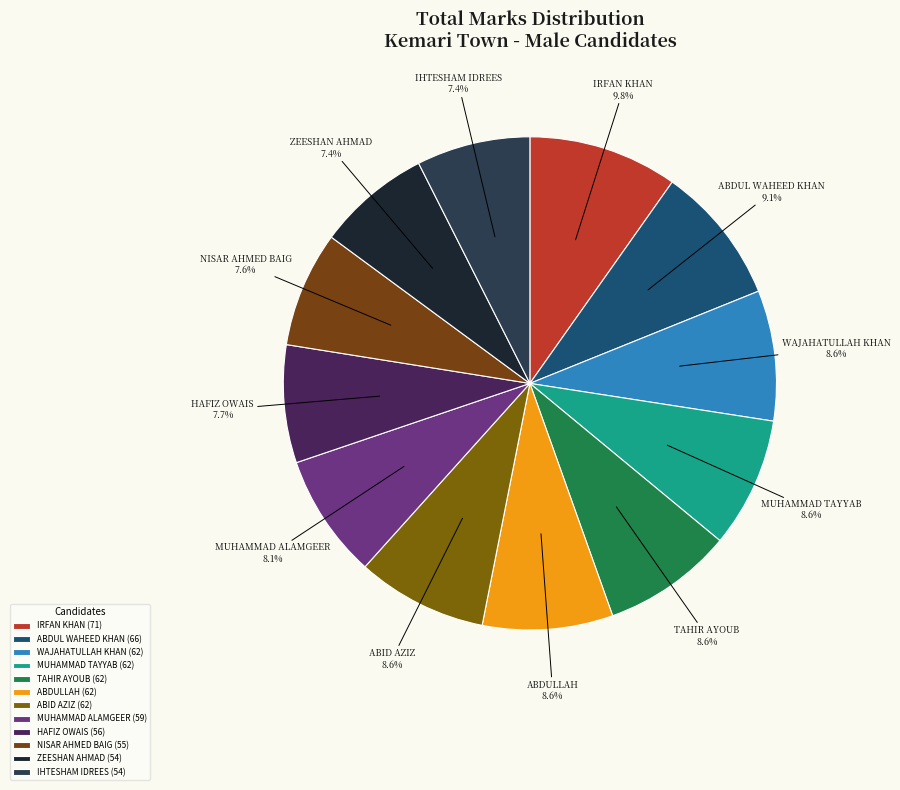

Does MUHAMMAD TAYYAB account for over 50% of the chart?

No